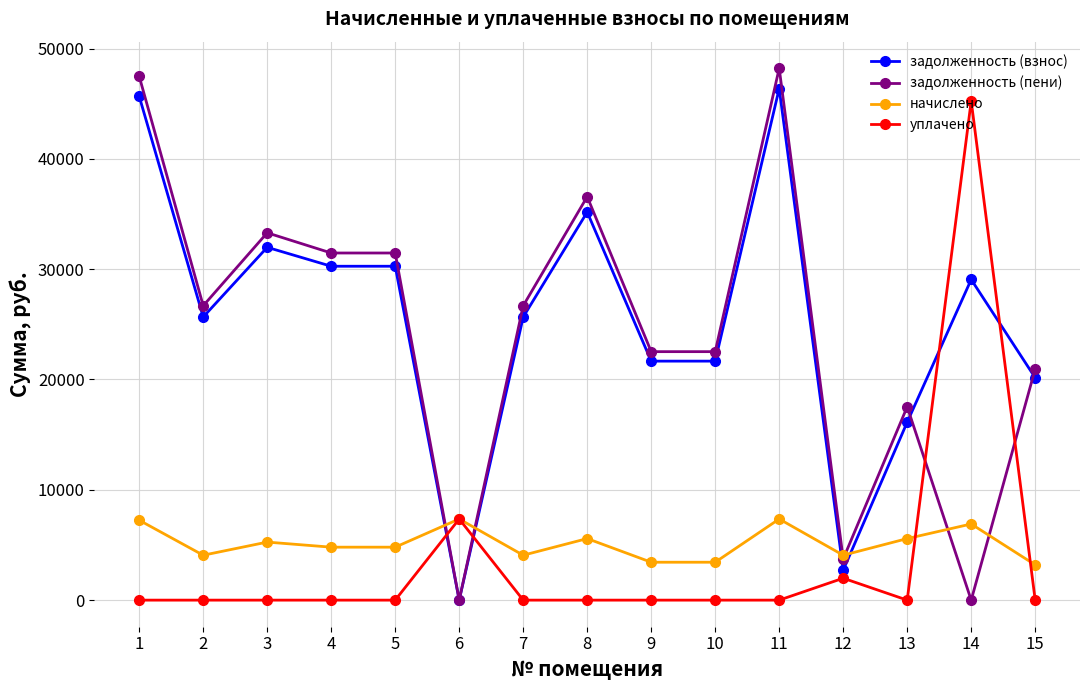

At which label is уплачено closest to 22622?

6